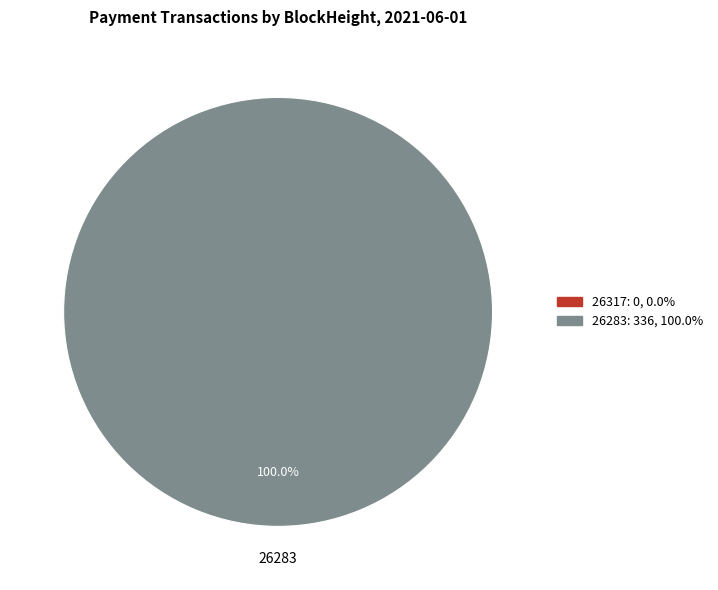

Rank the categories by value from highest to lowest.

26283, 26317